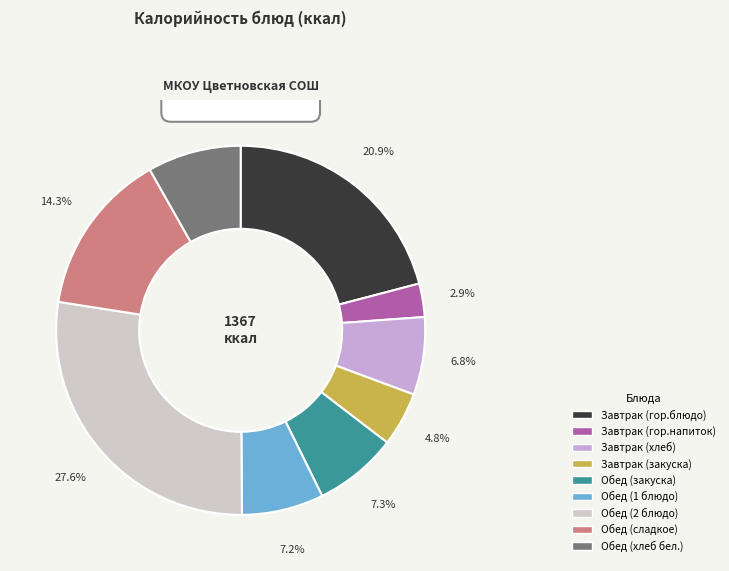

Is it true that Завтрак (хлеб) is 7% of the pie?

True